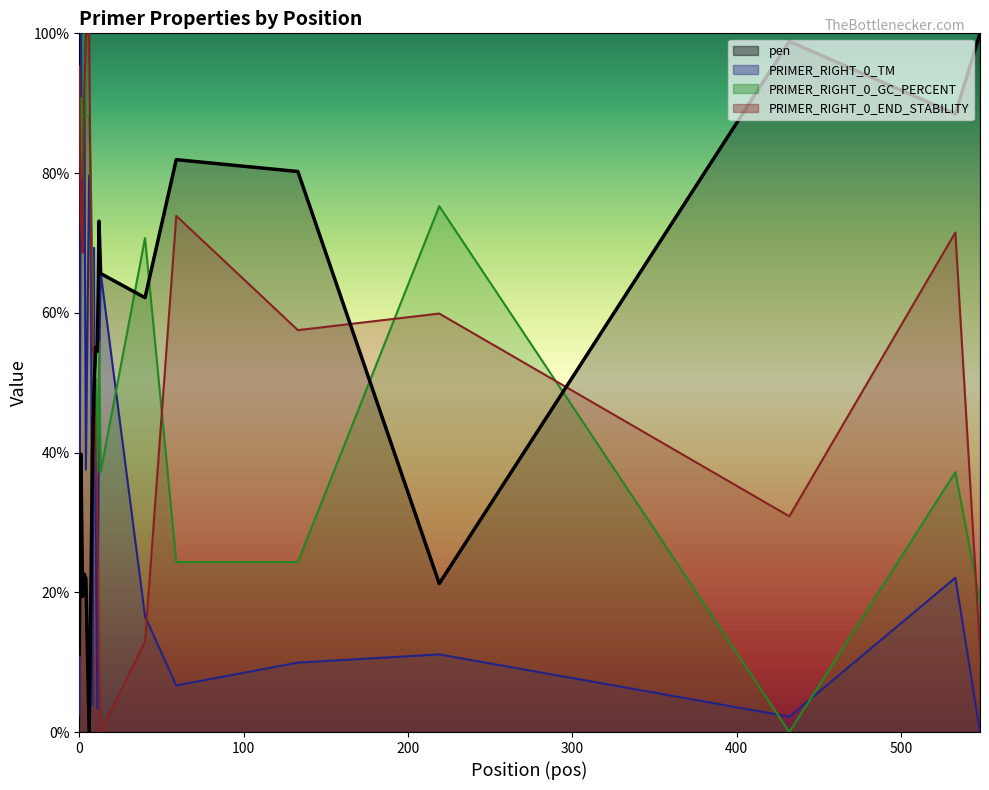

What is the sum of all PRIMER_RIGHT_0_TM values?

749.7